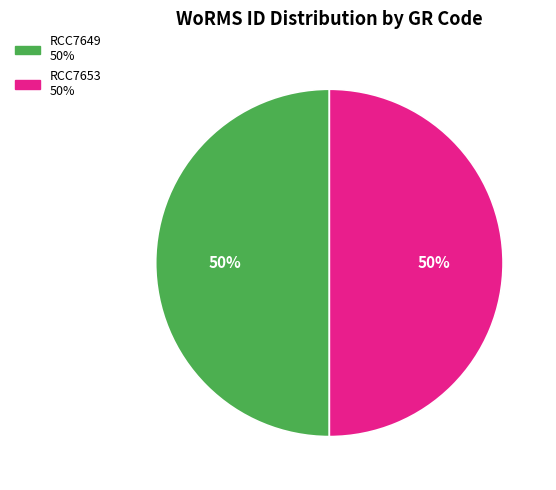

Approximately how many times larger is the value at RCC7649 compared to RCC7653?

1.0